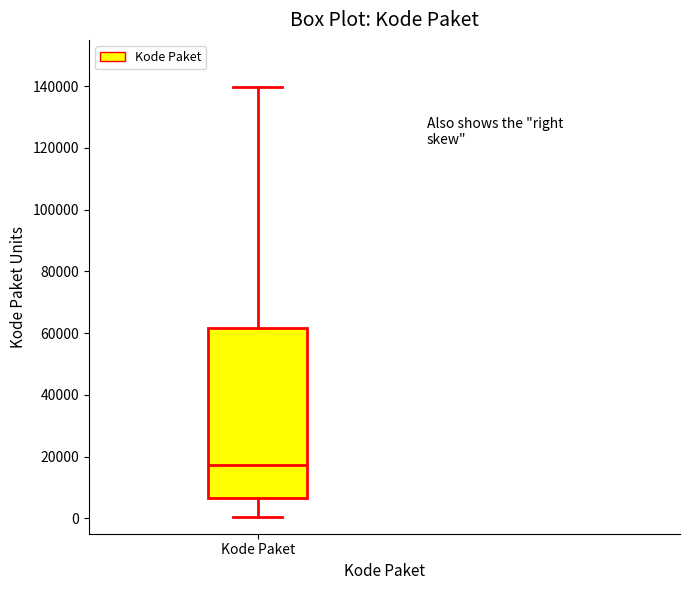

Read this box plot against the y-axis: the position of the median line, the range covered by the box, and the ends of both whiskers. The values are not printed on the chart, so give them approximately, as read against the axis.

median 18000, box 6000 to 62000, whiskers 0 to 140000